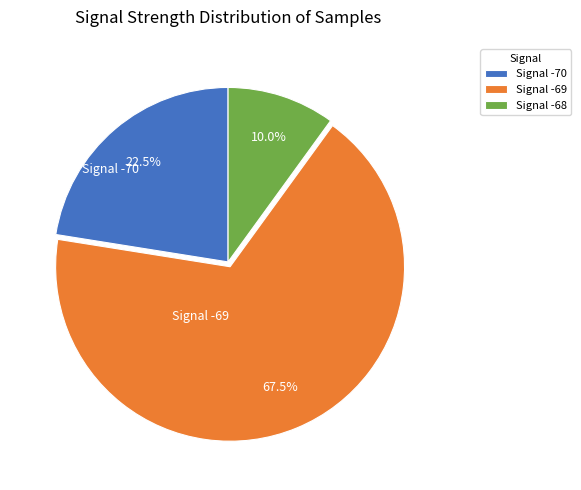

What is the smallest slice in the pie chart?

Signal -68